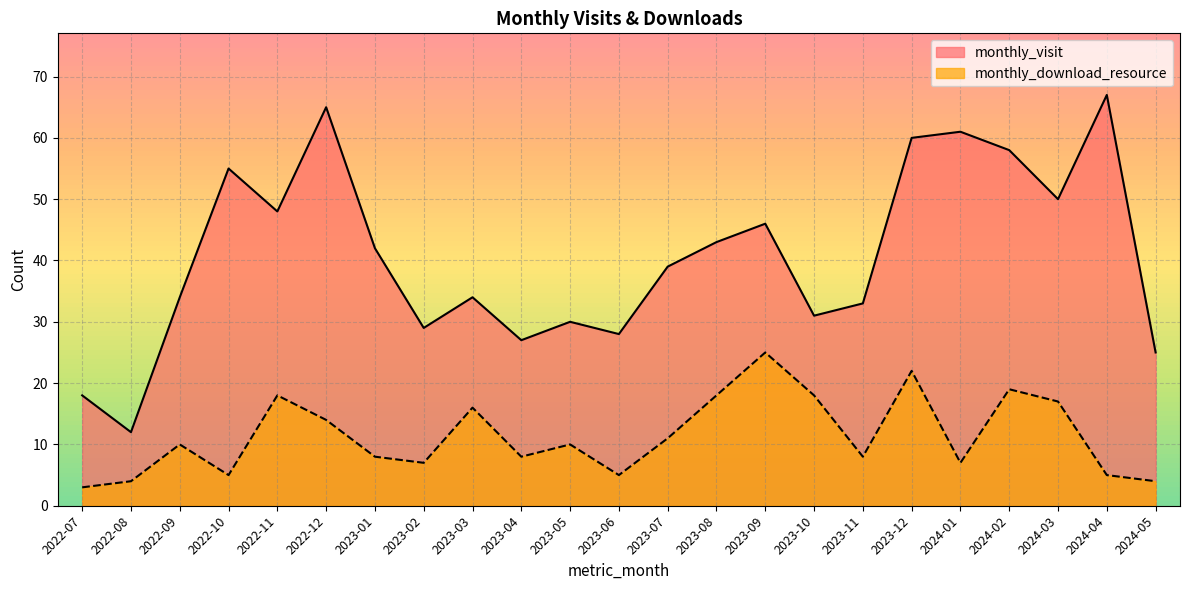

At how many categories does at least one series exceed 64?

2